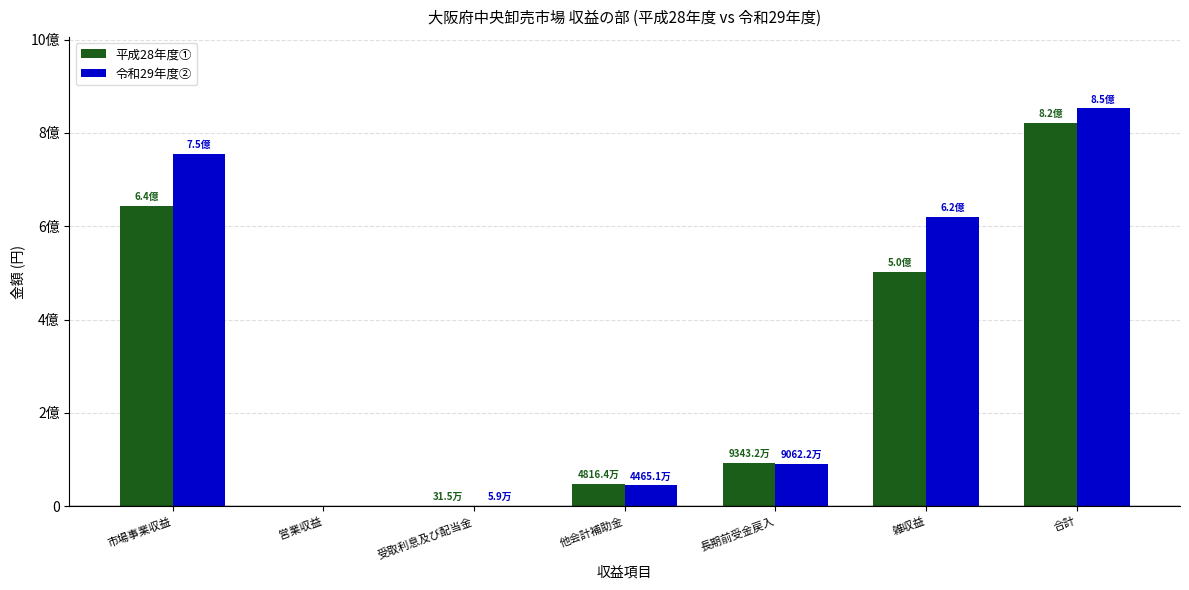

The 平成28年度① series shows 108032 at 受取利息及び配当金. True or false?

False